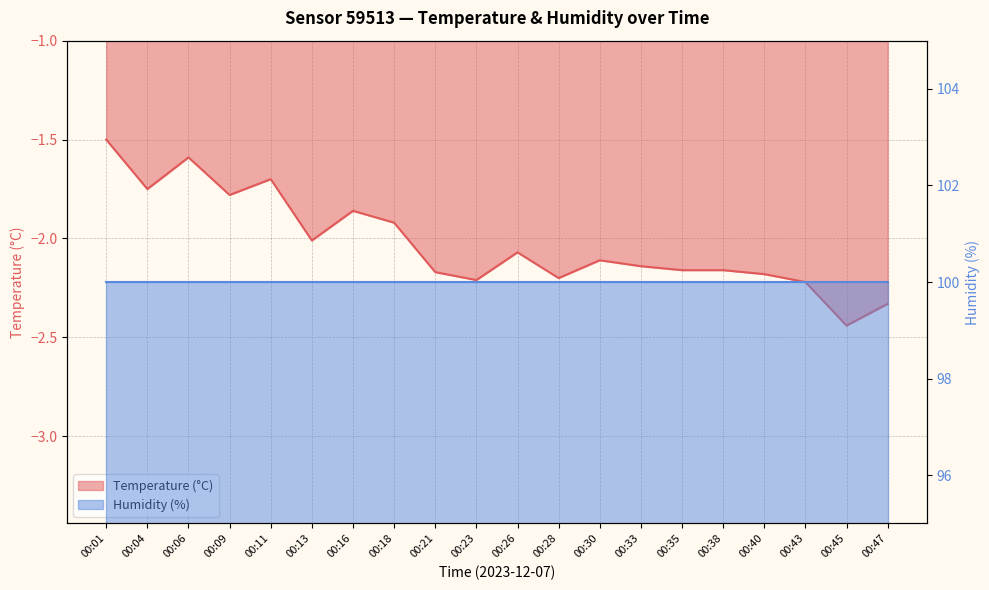

Which category has the highest value across all series?

00:01